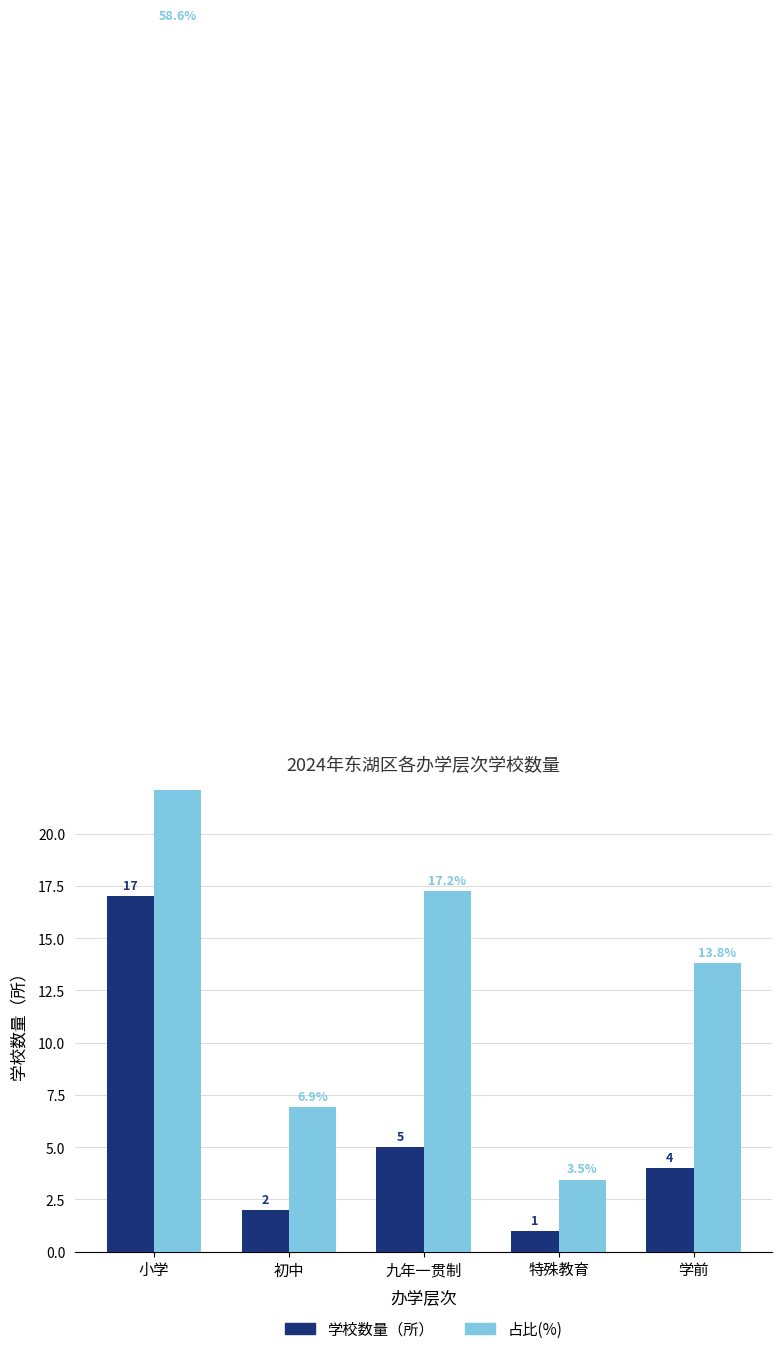

Reading left to right, extract all data points from this chart.

学校数量: 小学=17.0	初中=2.0	九年一贯制=5.0	特殊教育=1.0	学前=4.0
占比(%): 小学=58.6	初中=6.9	九年一贯制=17.2	特殊教育=3.5	学前=13.8